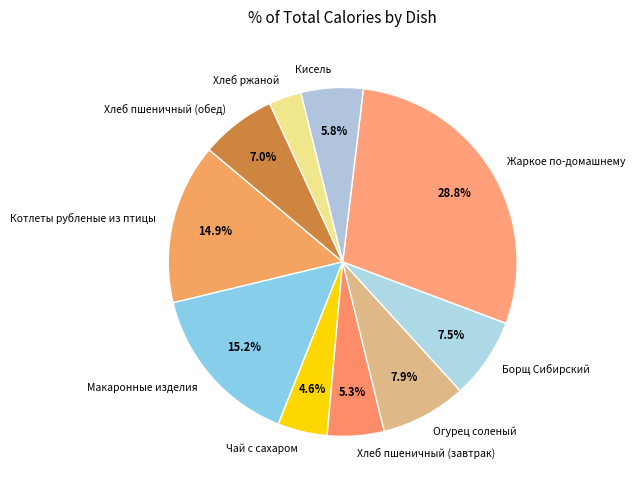

What is the ratio of the value at Кисель to the value at Хлеб пшеничный (обед)?

0.8